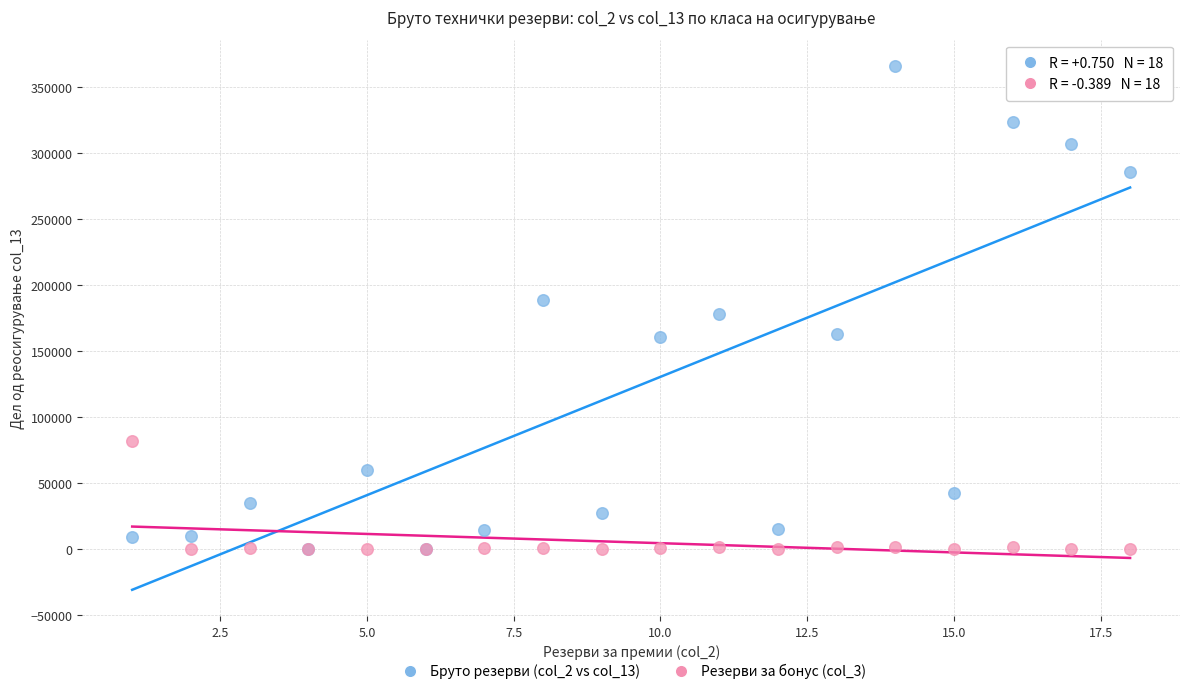

Which series contains the highest Y value?

Бруто резерви (col_2 vs col_13)